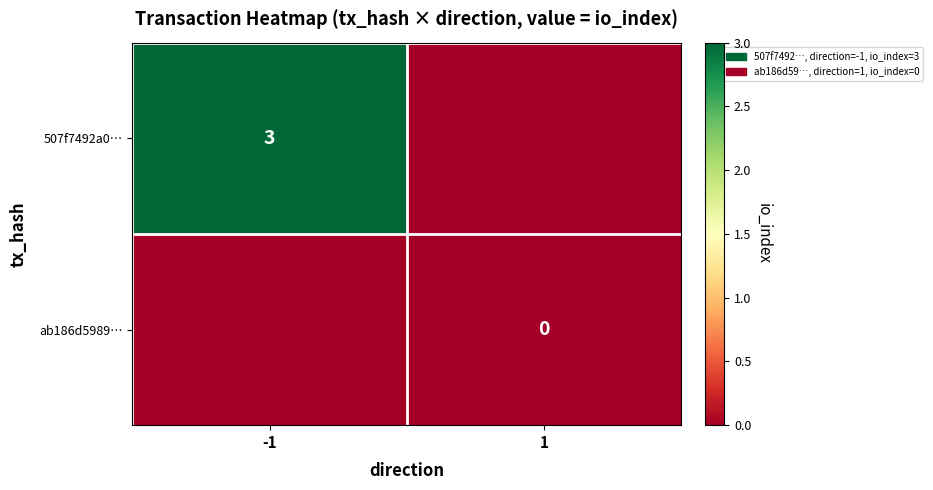

The 507f7492a0… series shows 0.9 at -1. True or false?

False